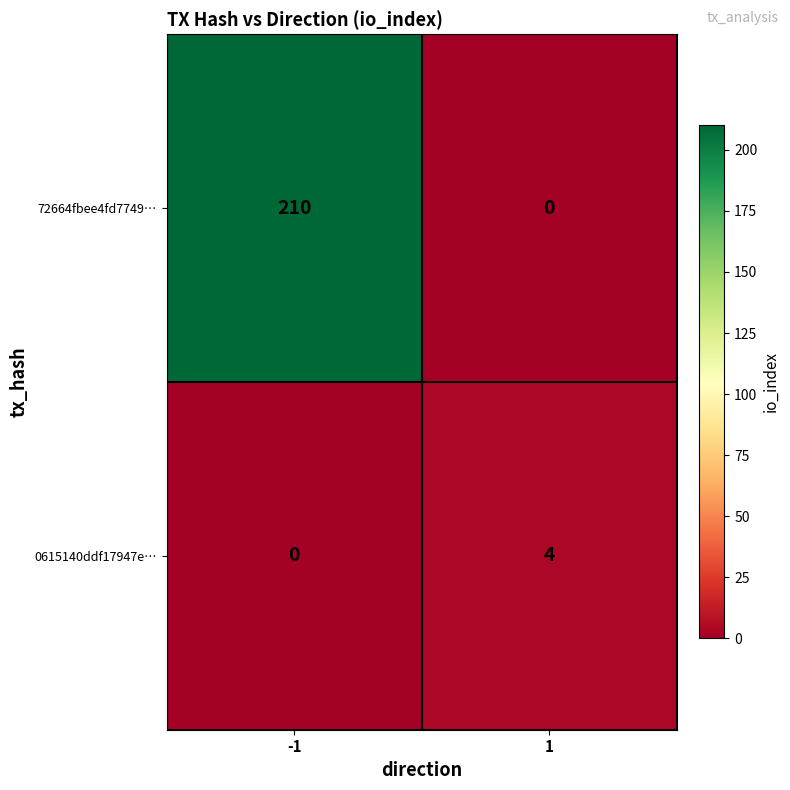

Rank the series at -1 from highest to lowest value.

72664fbee4fd7749…, 0615140ddf17947e…